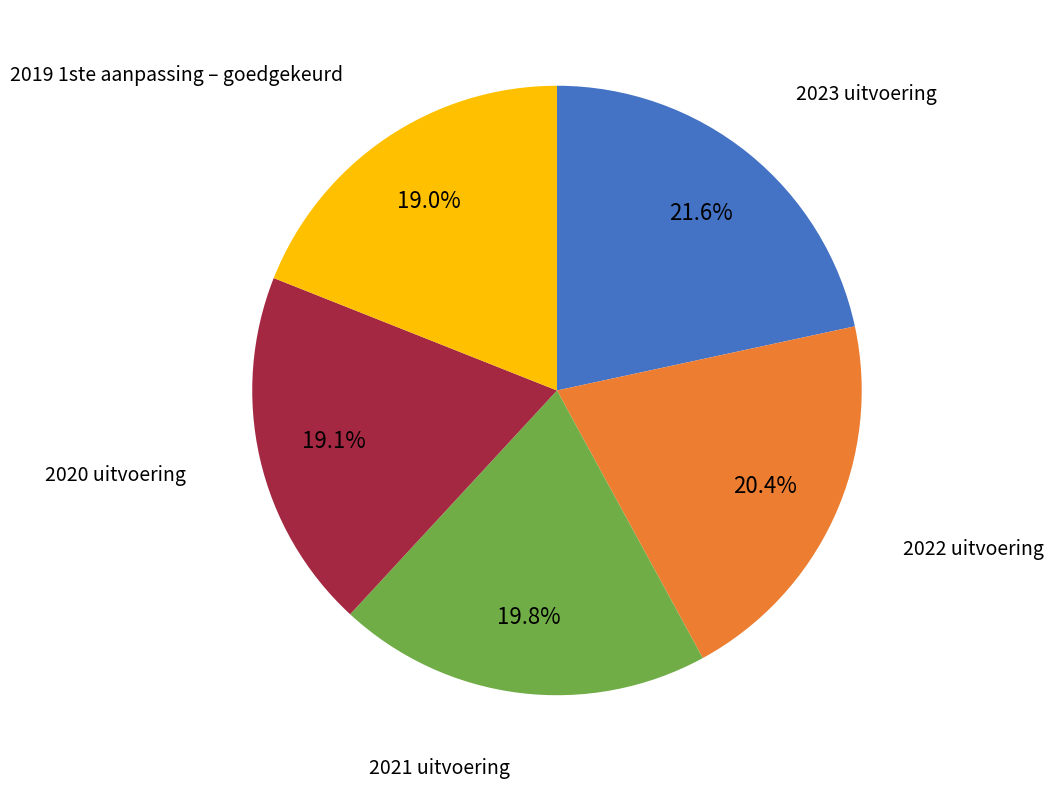

What percentage is NOT represented by 2020 uitvoering?

80.9%